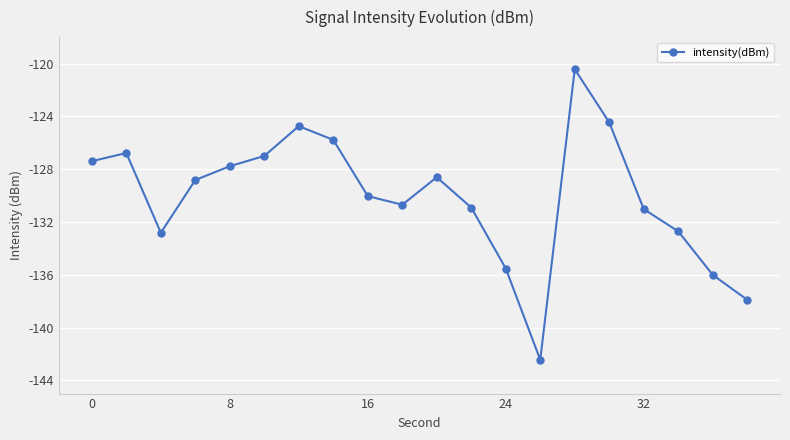

How many interior local peaks (higher than both neighbors) does the data have?

4